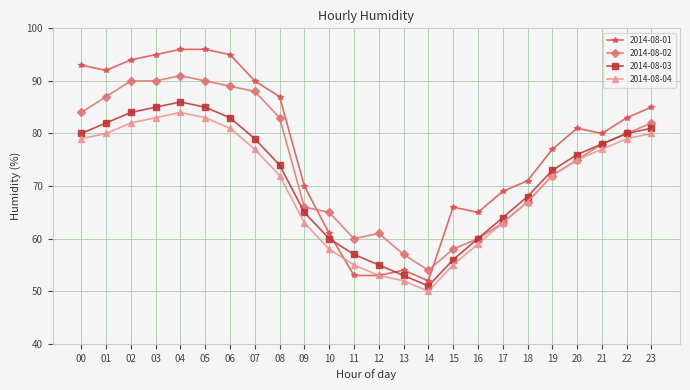

What is the spread (max minus min) of values at 10?

7